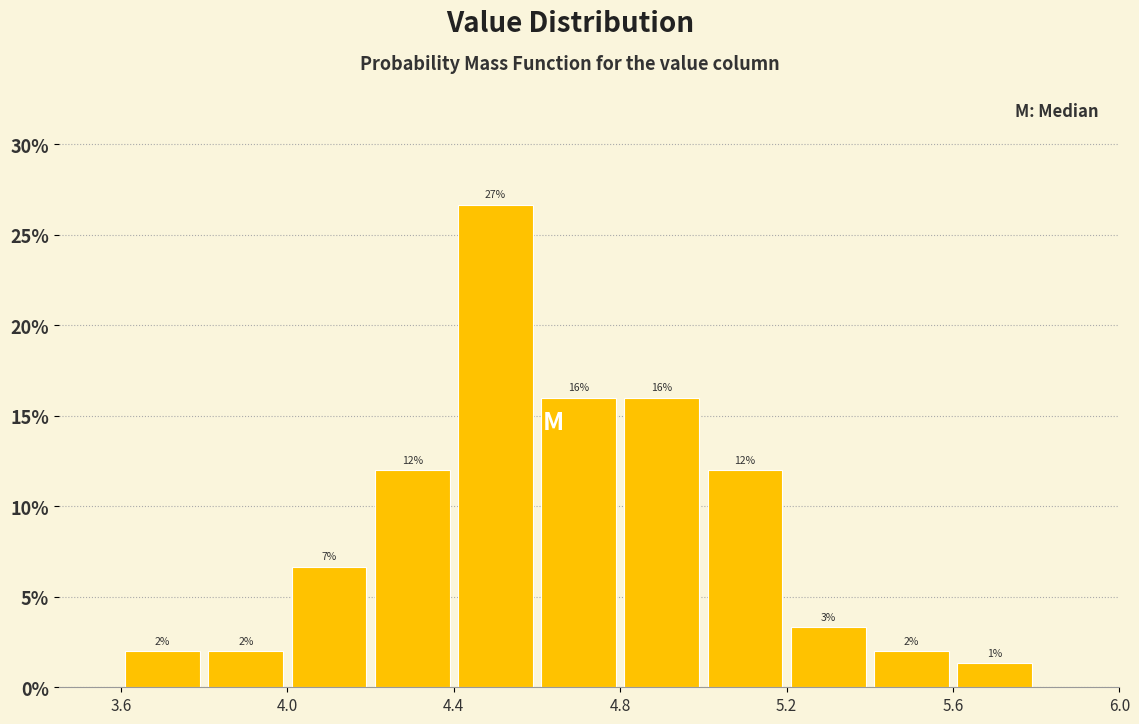

Which range on the x-axis has the tallest bar?

4.4 to 4.6